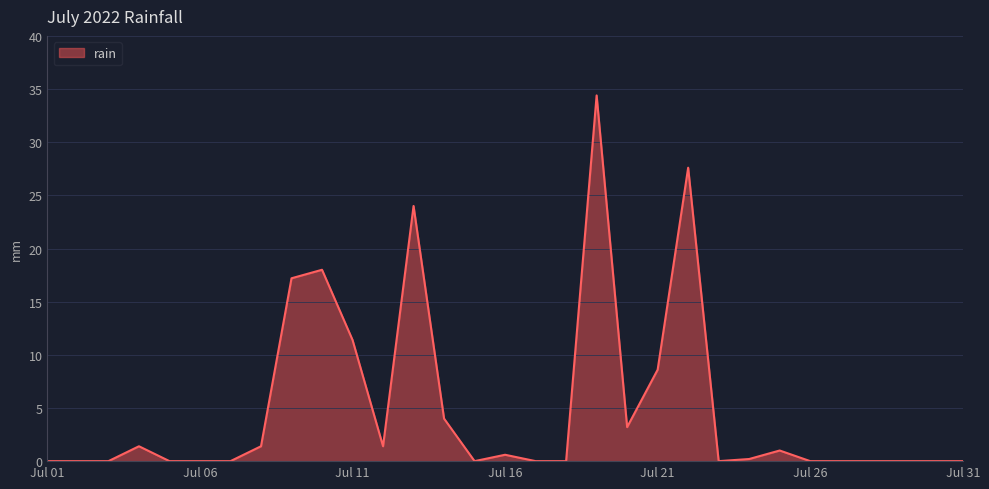

What is the greatest value displayed?

34.4